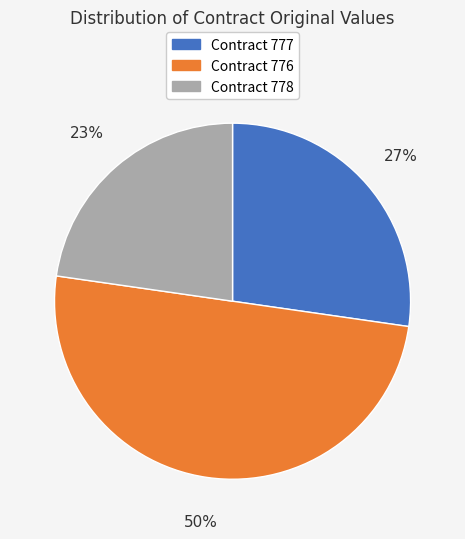

To the nearest percent, what is the difference between the largest and smallest slice percentages?

27%